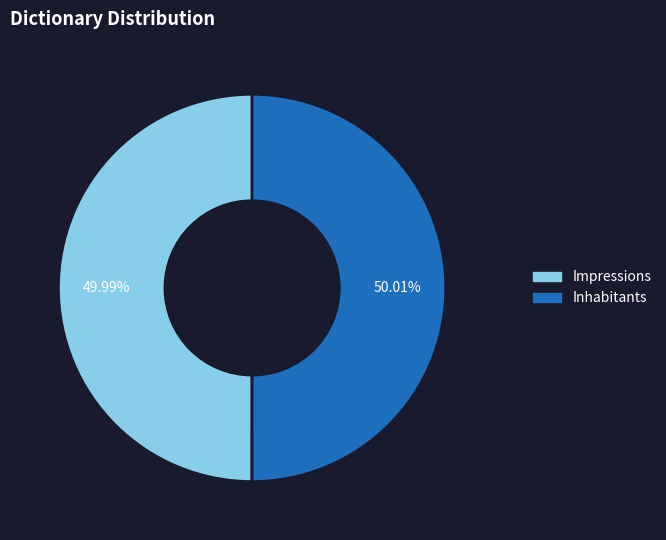

To the nearest percent, what is the average slice percentage?

50%